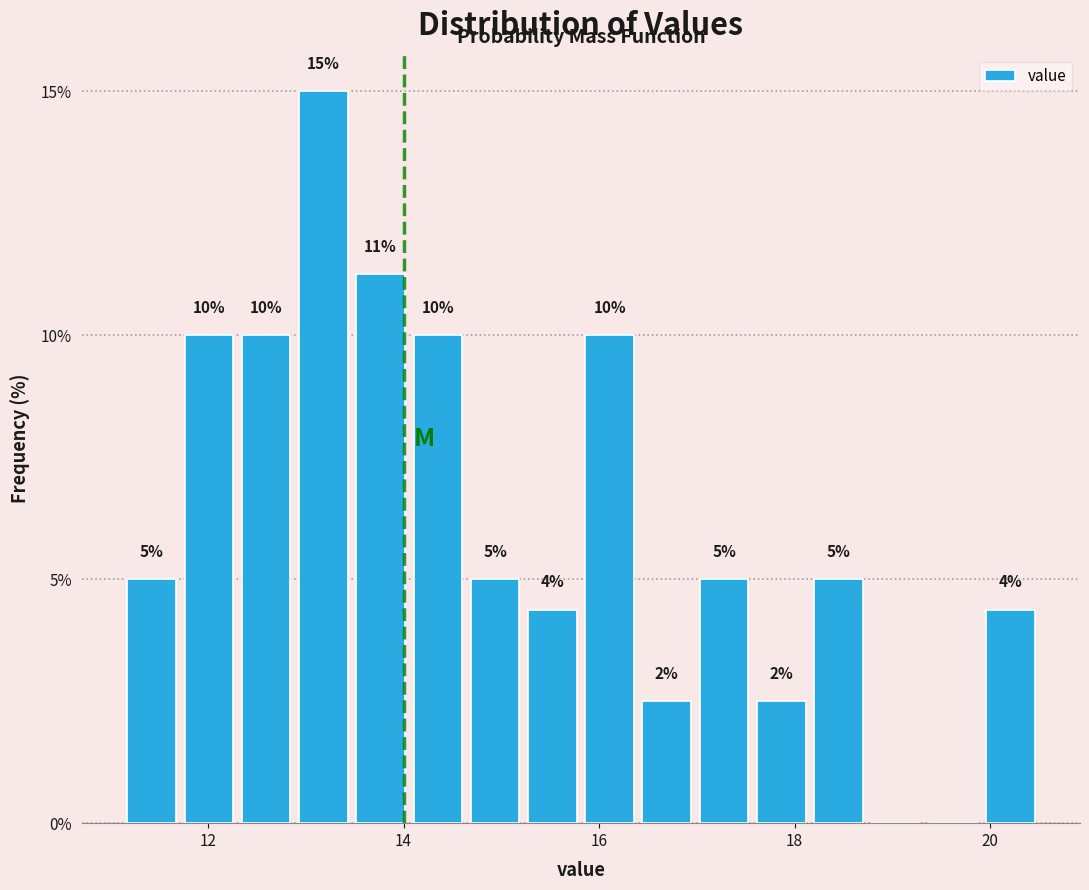

Around what value on the x-axis is the tallest bar? Give the approximate position of its centre, as read against the axis.

13.2